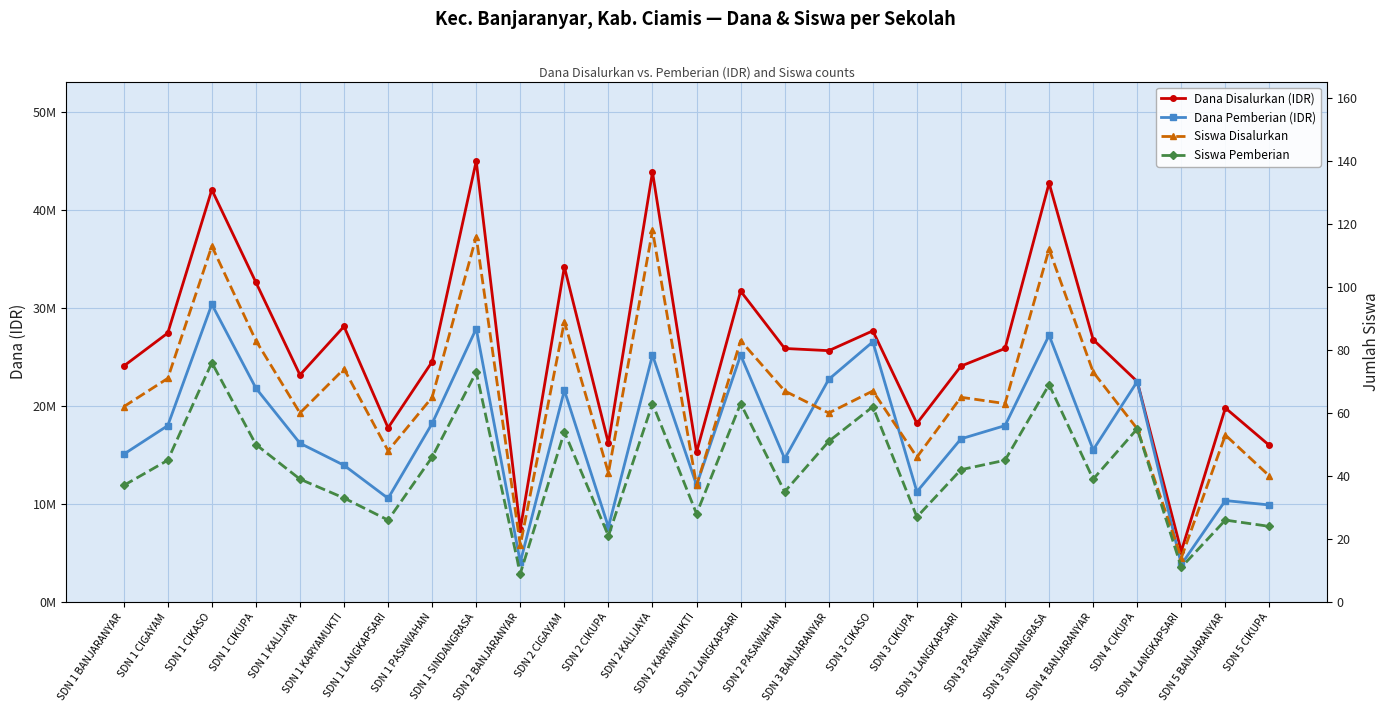

What is the label of the 18th point from the right?

SDN 2 BANJARANYAR